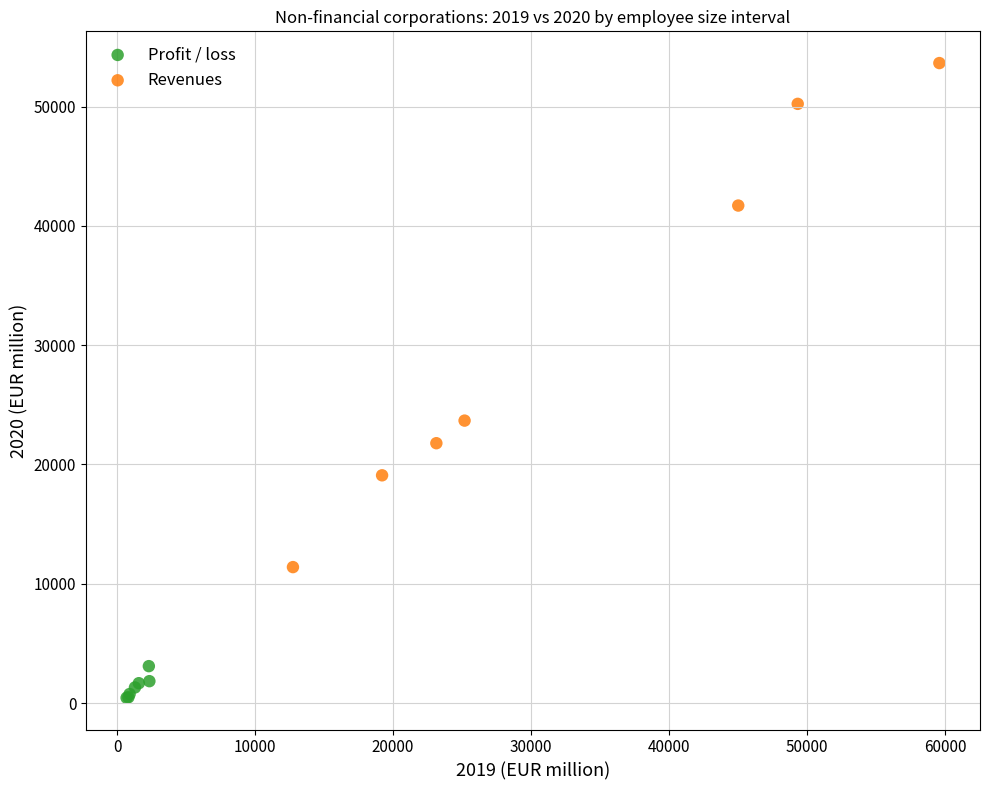

Which series has the widest spread of Y values?

Revenues